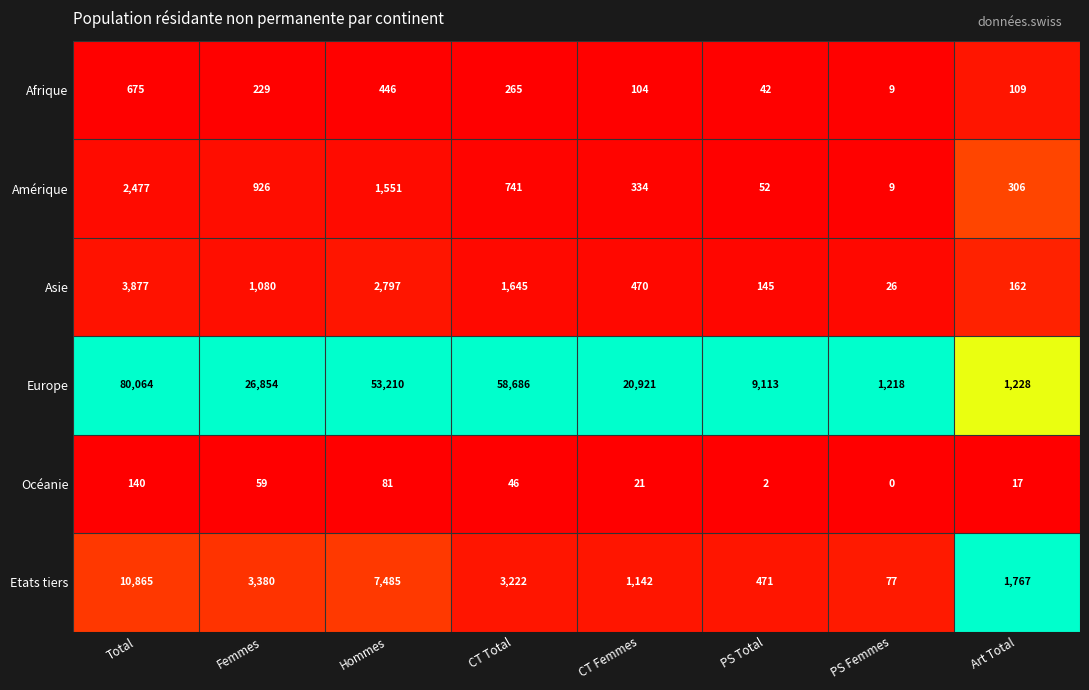

What is the spread (max minus min) of values at Art Total?

1750